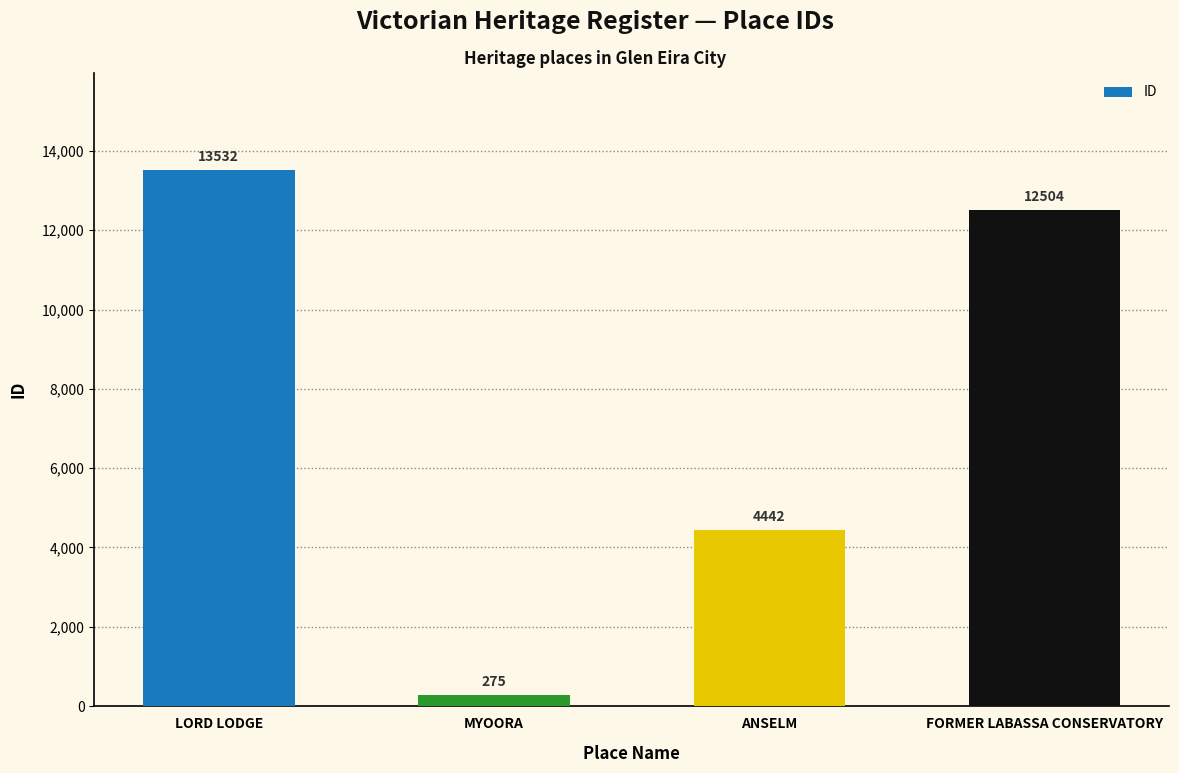

What is the difference between the maximum and minimum values?

13257